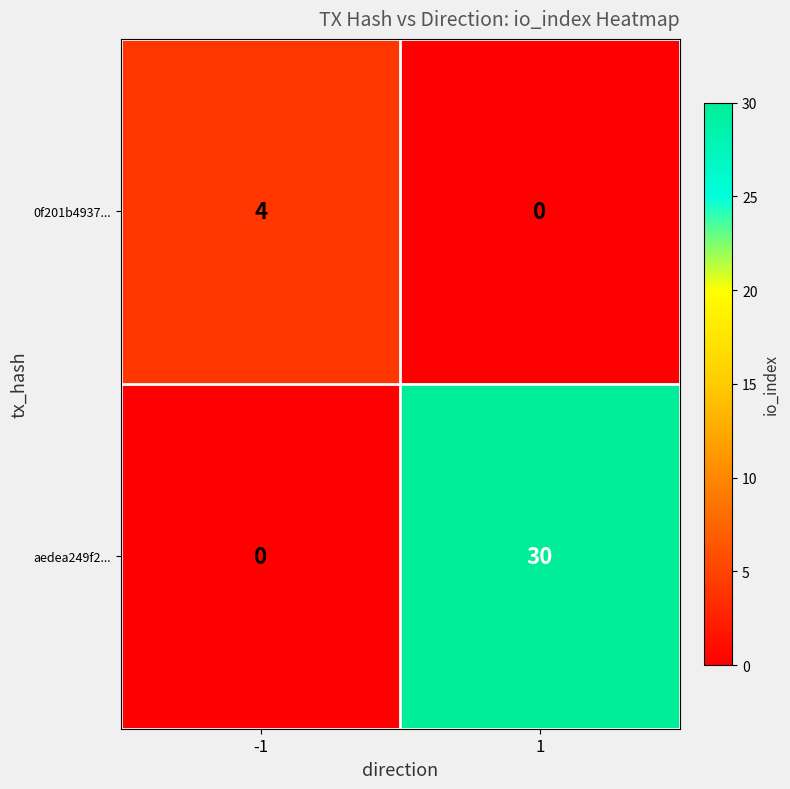

What is the spread (max minus min) of values at -1?

4